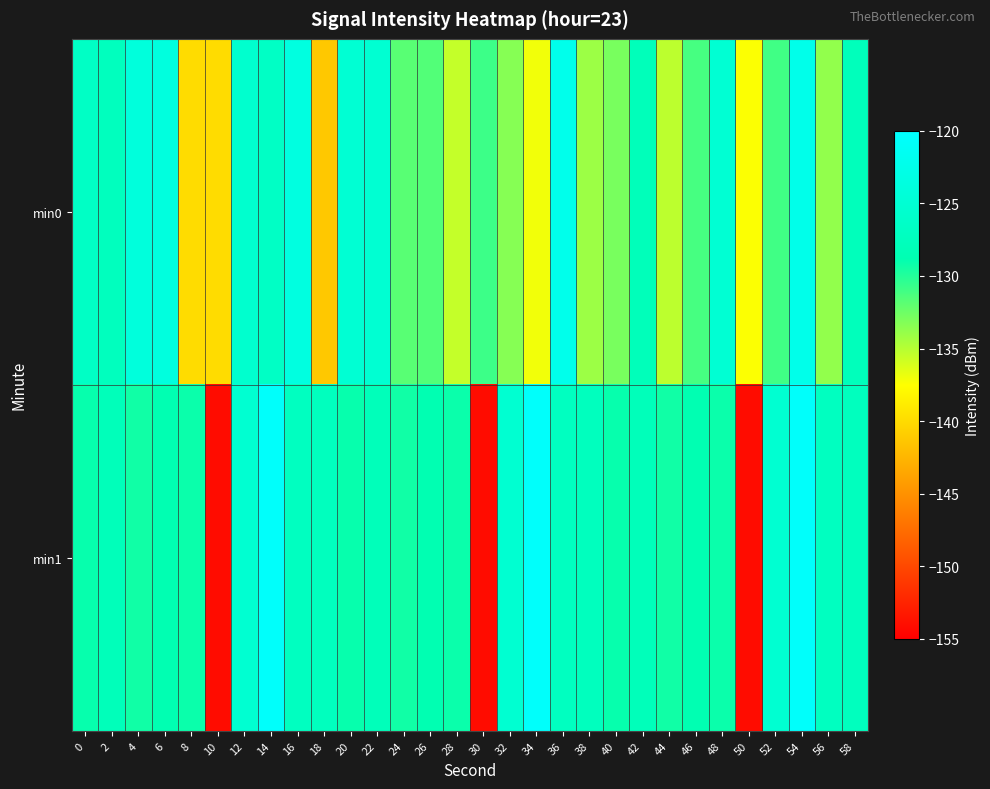

How many categories are shown in the chart?

30